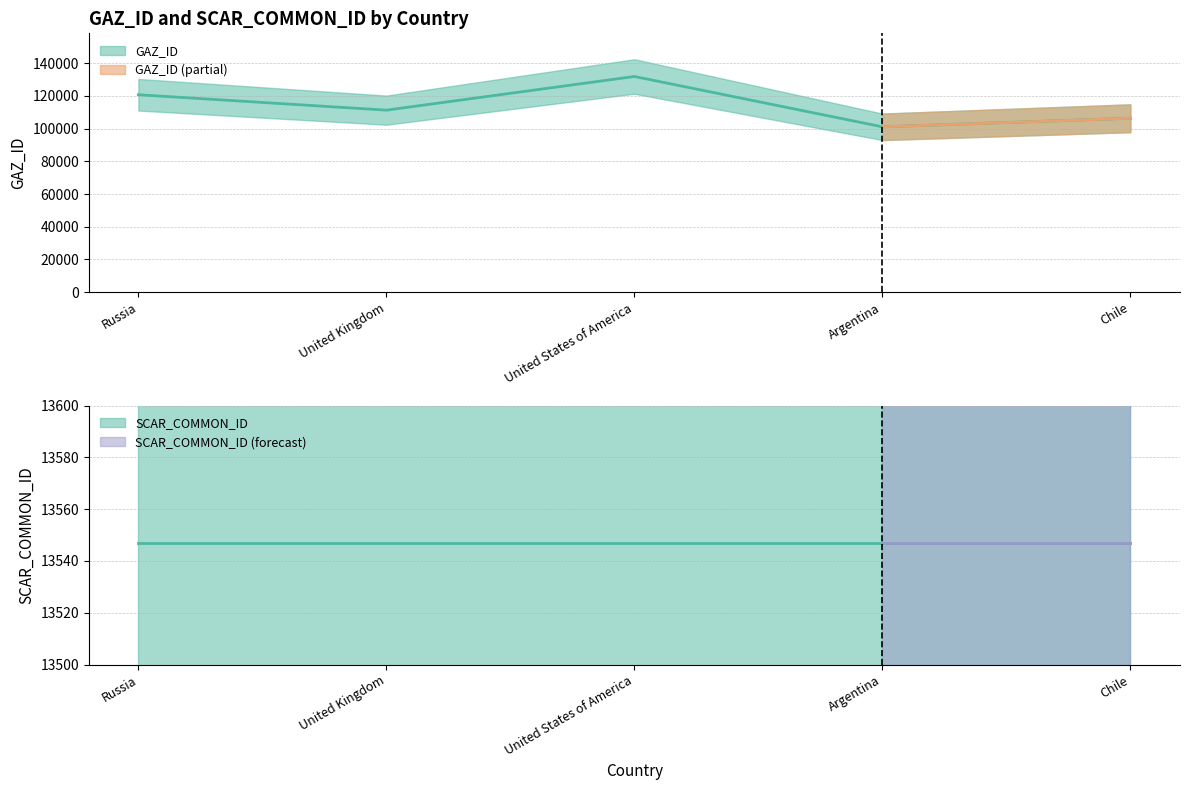

Rank the categories by value from lowest to highest.

Argentina, Chile, United Kingdom, Russia, United States of America